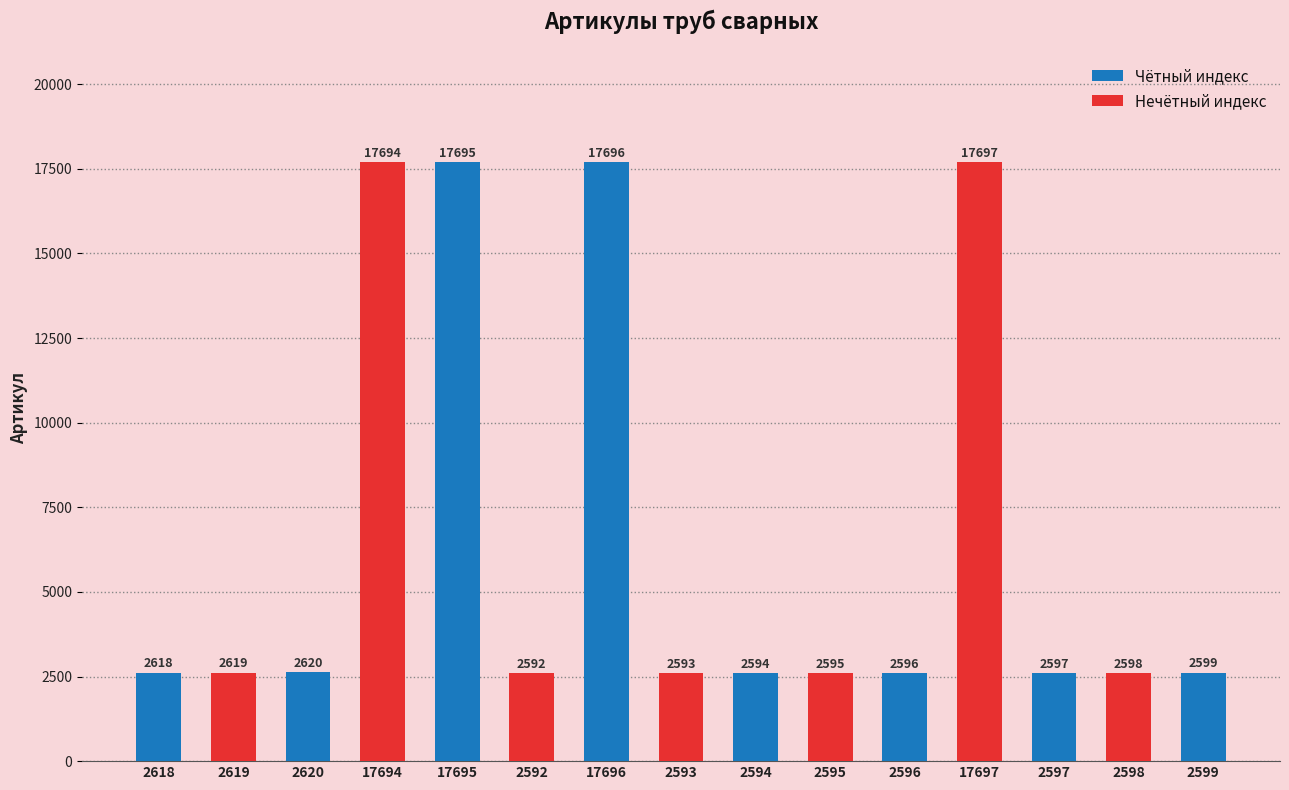

Does the chart contain any negative values?

No